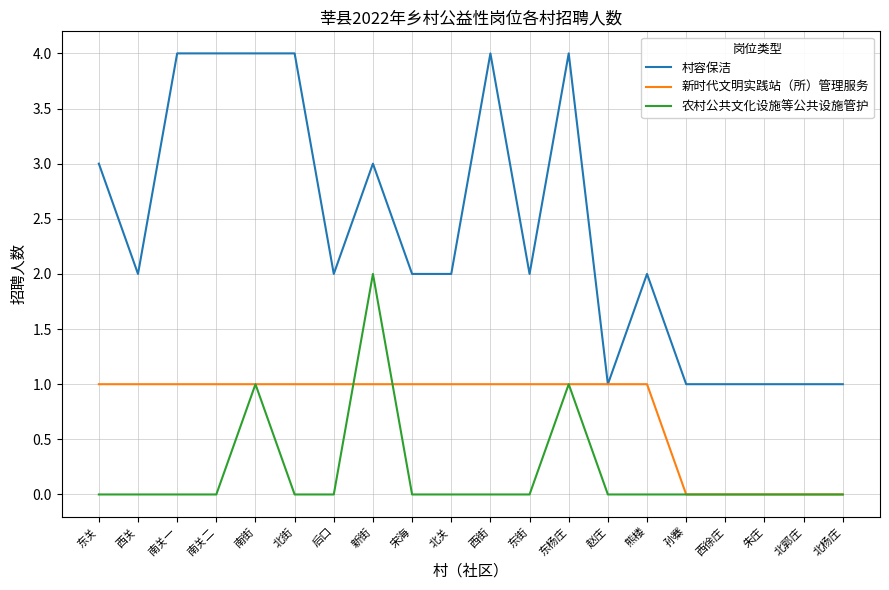

What are all the series names shown in the legend?

村容保洁, 新时代文明实践站（所）管理服务, 农村公共文化设施等公共设施管护